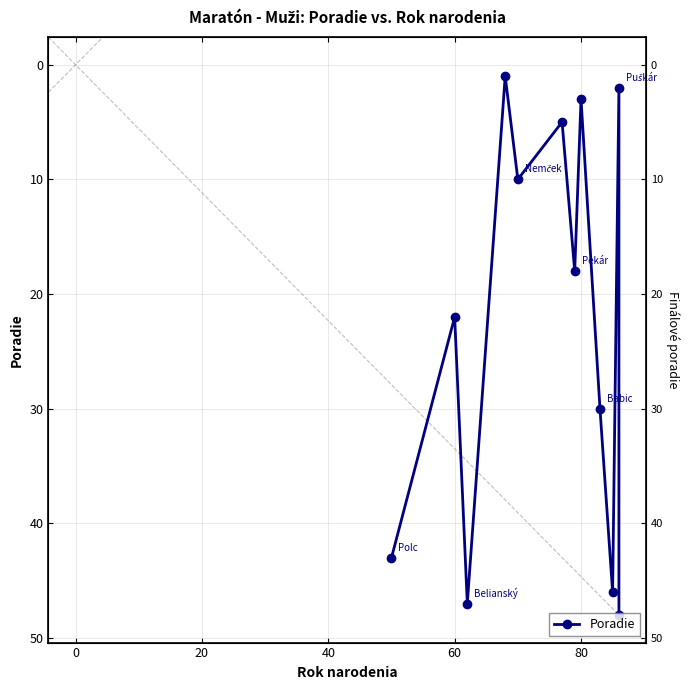

How many distinct data groups are displayed?

1